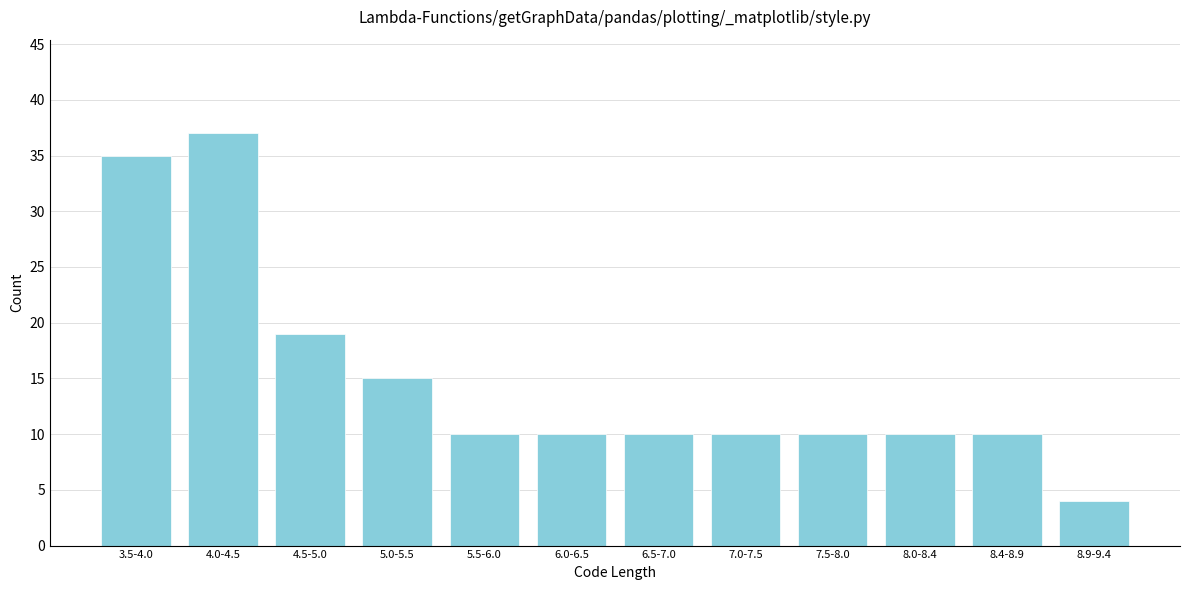

Reading right to left, what are all the values shown in this chart?

8.9-9.4=4	8.4-8.9=10	8.0-8.4=10	7.5-8.0=10	7.0-7.5=10	6.5-7.0=10	6.0-6.5=10	5.5-6.0=10	5.0-5.5=15	4.5-5.0=19	4.0-4.5=37	3.5-4.0=35